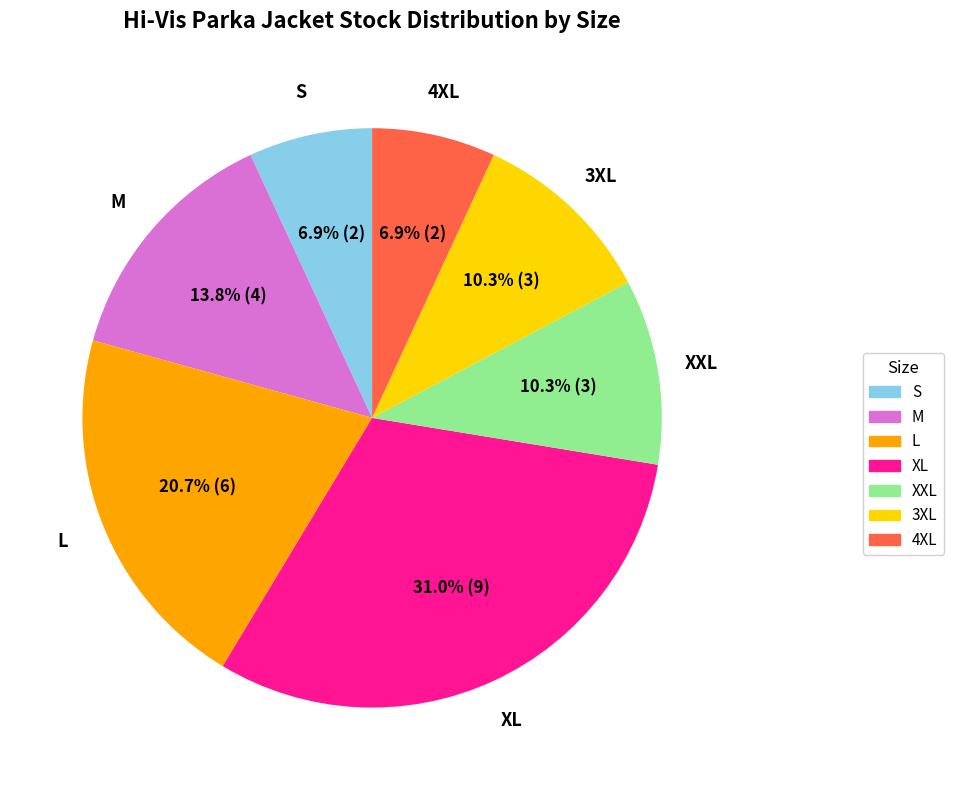

How many slices are in this pie chart?

7